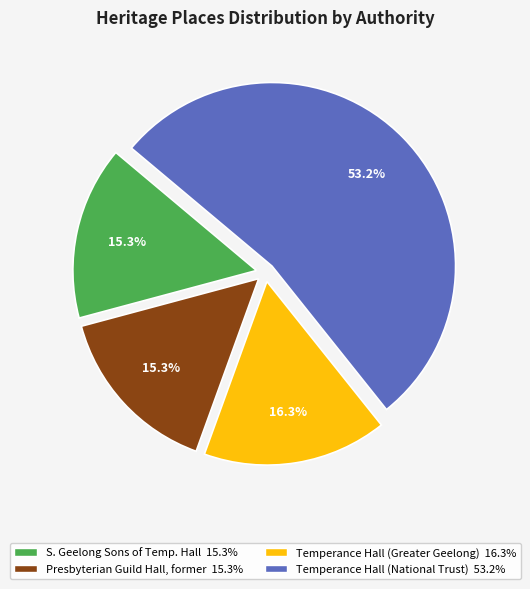

Is there any slice that represents more than half of the pie?

Yes